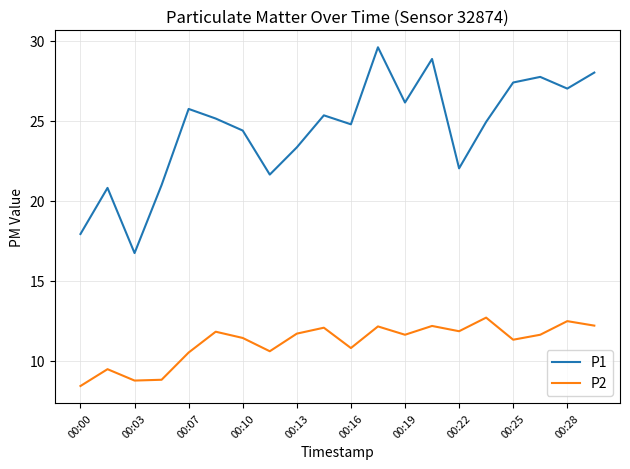

Rank the series by their average value, from lowest to highest.

P2, P1